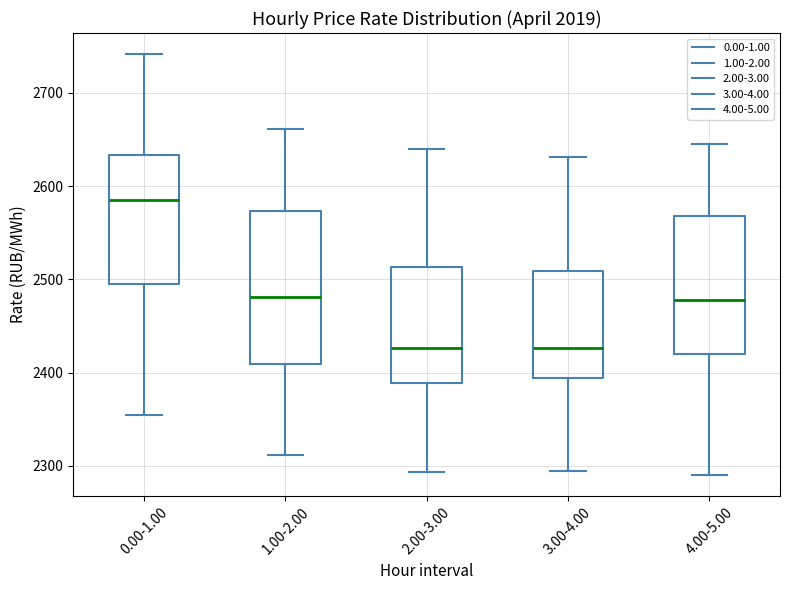

Reading left to right, read every box against the y-axis: the position of its median line, the range the box covers, and the ends of its whiskers. The values are not printed on the chart, so give them approximately, as read against the axis.

0.00-1.00: median 2590, box 2490 to 2630, whiskers 2350 to 2740
1.00-2.00: median 2480, box 2410 to 2570, whiskers 2310 to 2660
2.00-3.00: median 2430, box 2390 to 2510, whiskers 2290 to 2640
3.00-4.00: median 2430, box 2390 to 2510, whiskers 2290 to 2630
4.00-5.00: median 2480, box 2420 to 2570, whiskers 2290 to 2640